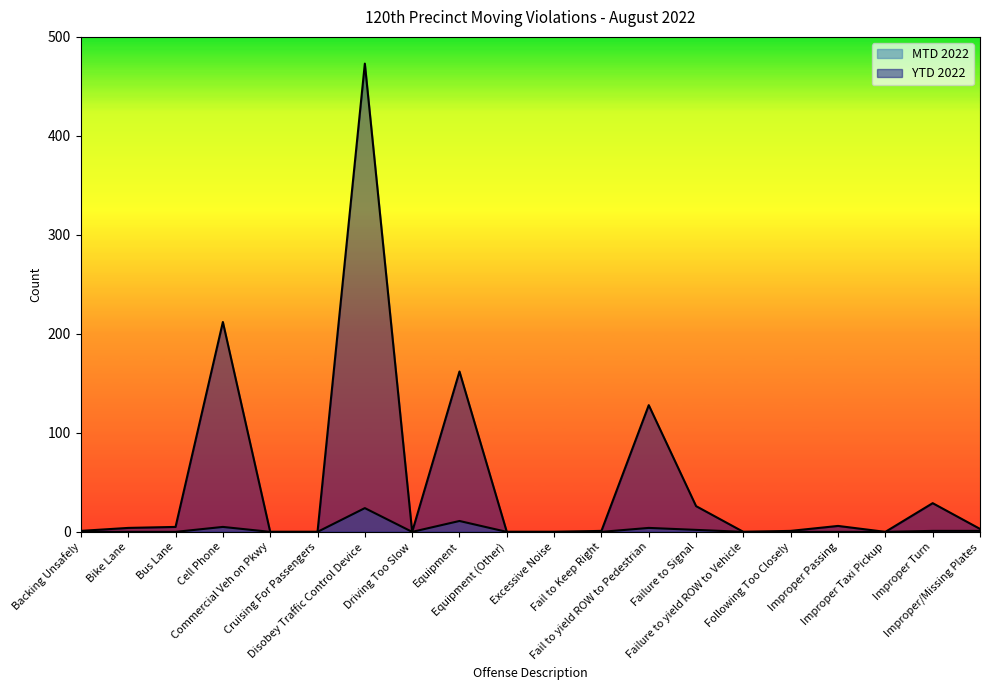

What is the sum of all YTD 2022 values?

1051